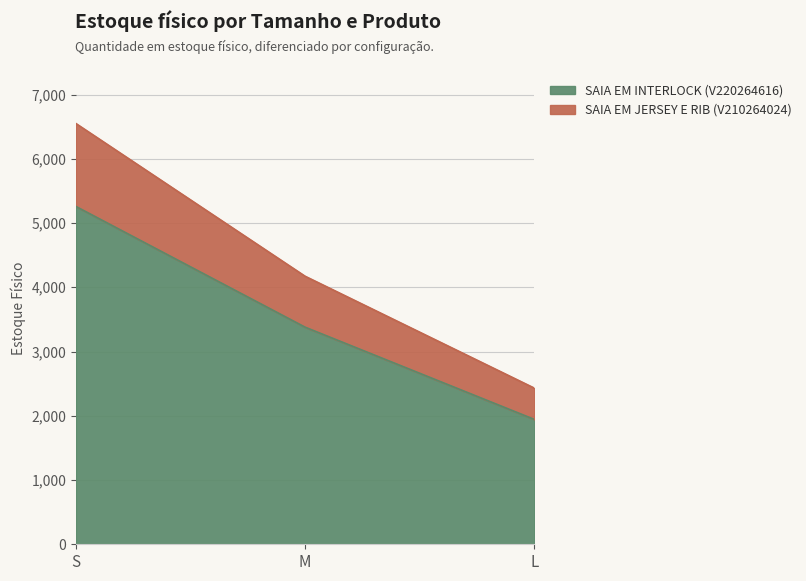

List the labels in order of SAIA EM INTERLOCK (V220264616) value, largest first.

S, M, L